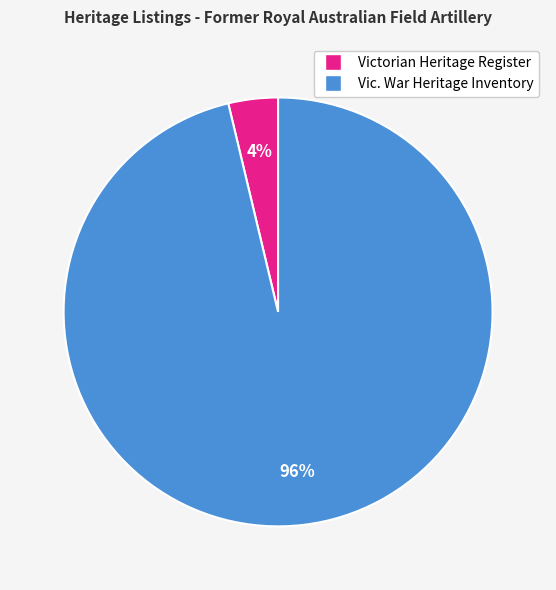

How many slices are in this pie chart?

2